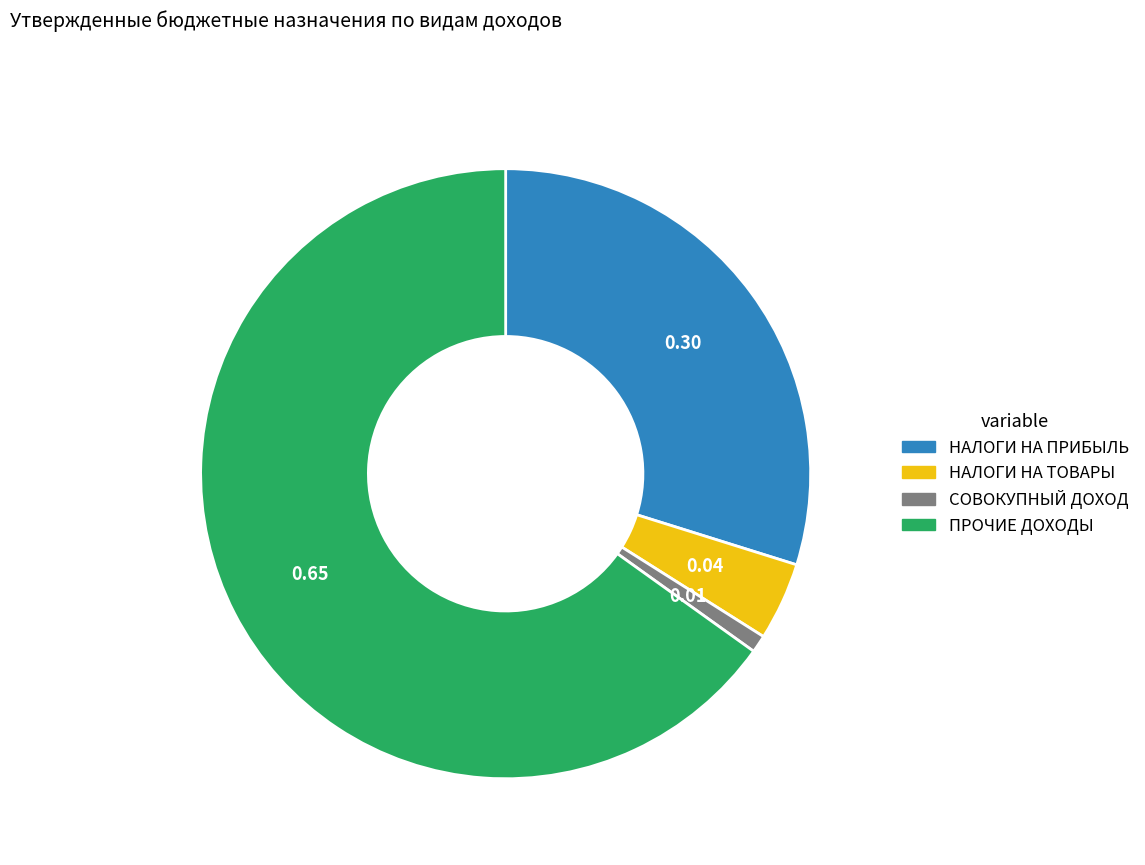

Does any single category account for the majority?

Yes